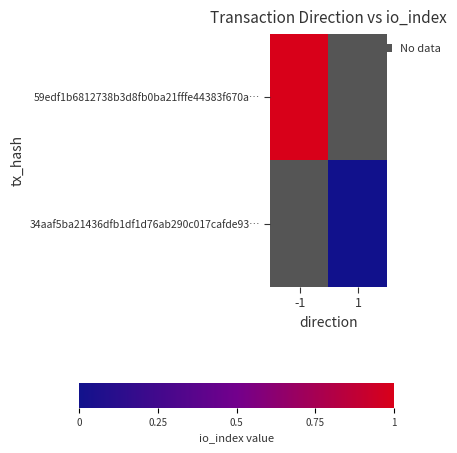

How many values in 59edf1b6812738b3d8fb0ba21fffe44383f670a… are above zero?

1